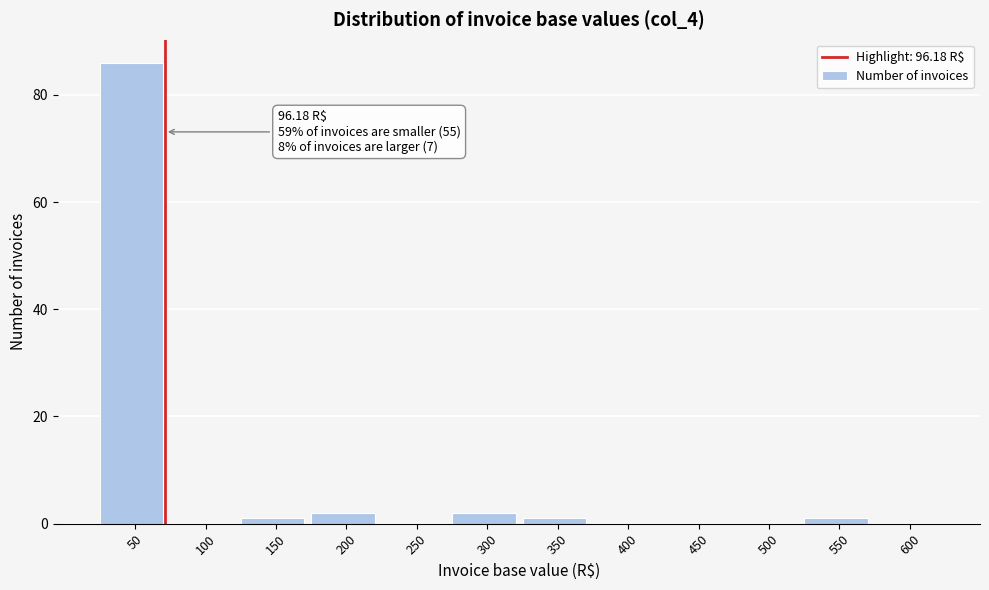

Reading left to right, what are all the values shown in this chart?

50=86	100=0	150=1	200=2	250=0	300=2	350=1	400=0	450=0	500=0	550=1	600=0